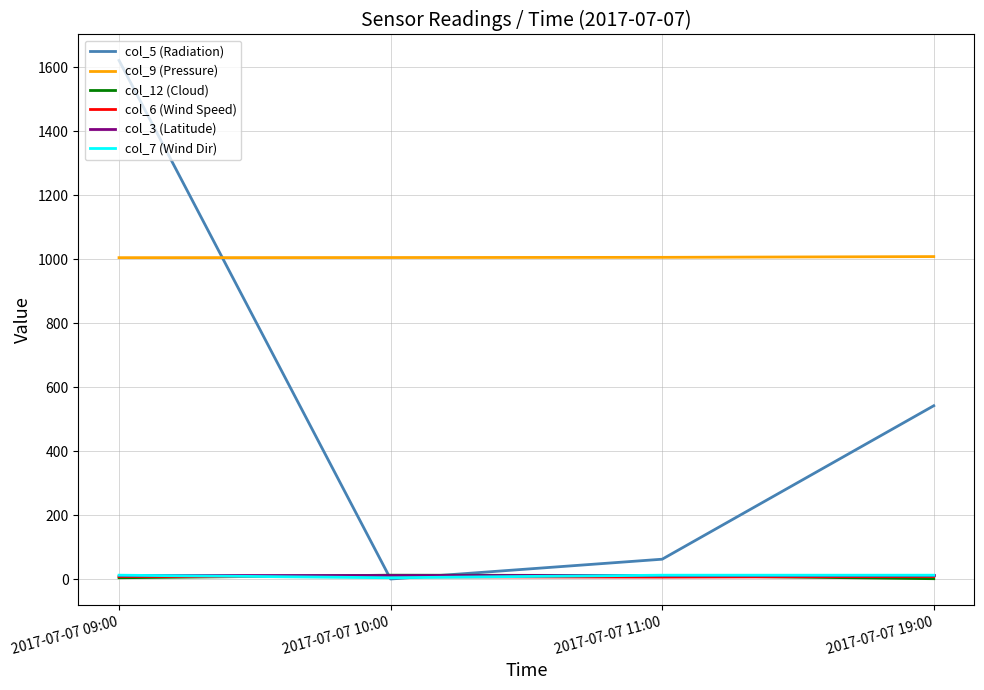

What position from the right is 2017-07-07 09:00?

4